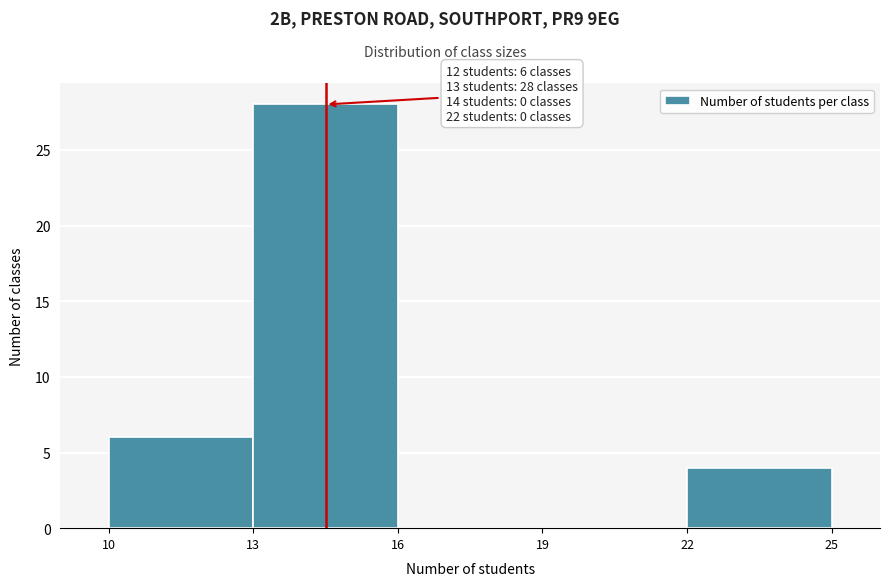

Over which range of the x-axis is the bar tallest?

13 to 16